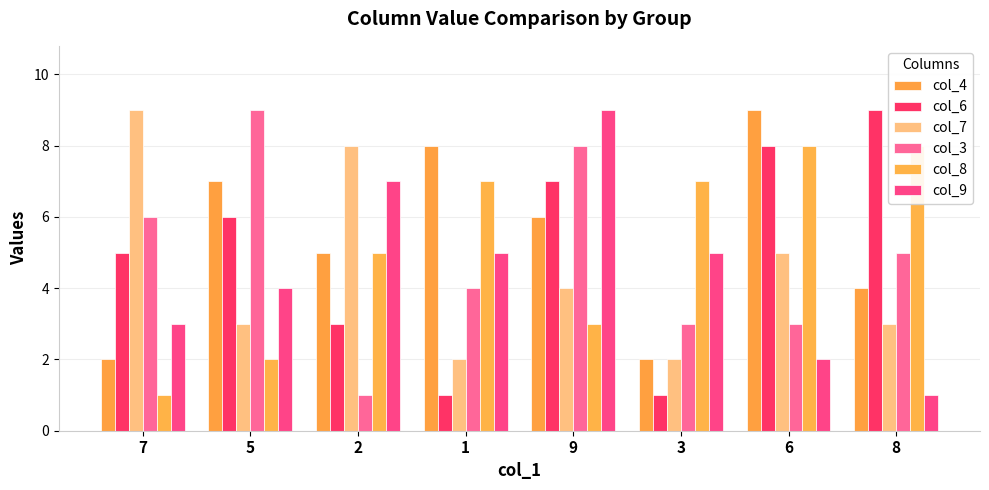

The value of col_4 at 1 is 8. True or false?

True